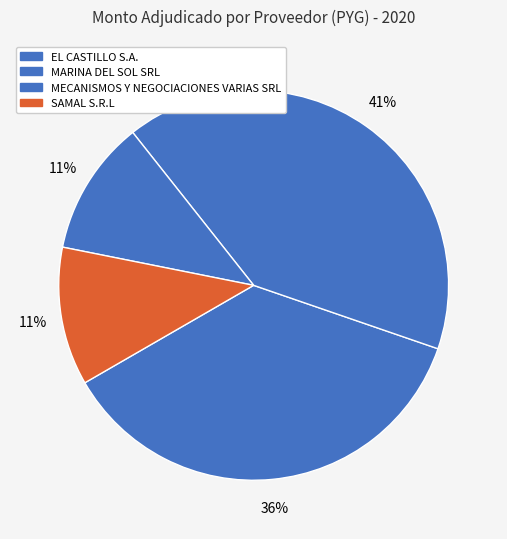

Count the number of slices in the pie.

4